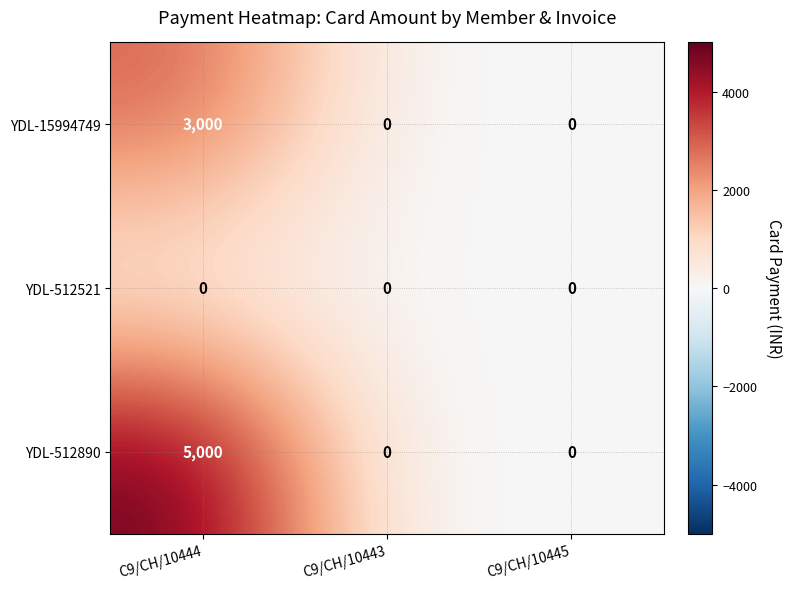

Which category has the highest value across all series?

C9/CH/10444